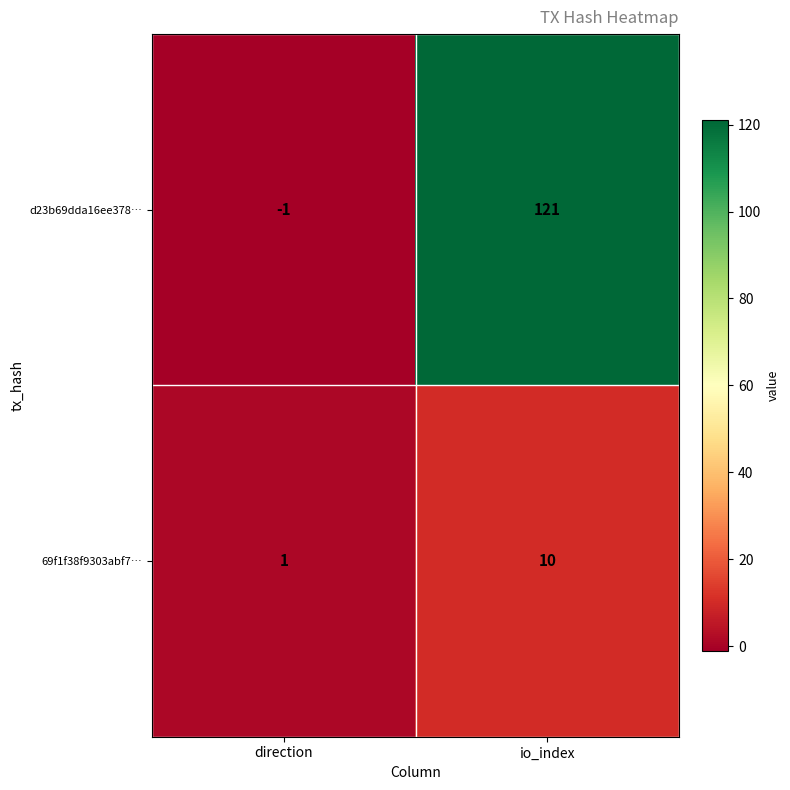

Reading left to right, transcribe all the data shown in this chart.

d23b69dda16ee378…: -1	121
69f1f38f9303abf7…: 1	10